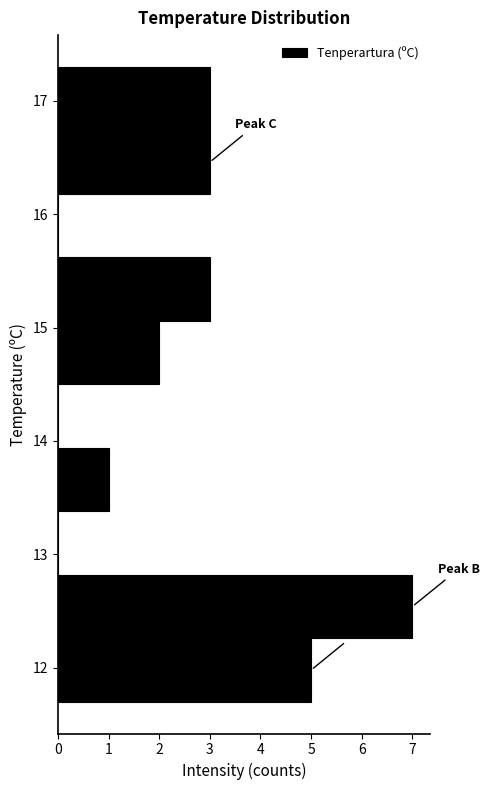

How long is the bar that spans 16.18 to 16.74 on the y-axis? Neither the bar edges nor the lengths are printed on the chart, so give them approximately, as read against the axes.

3